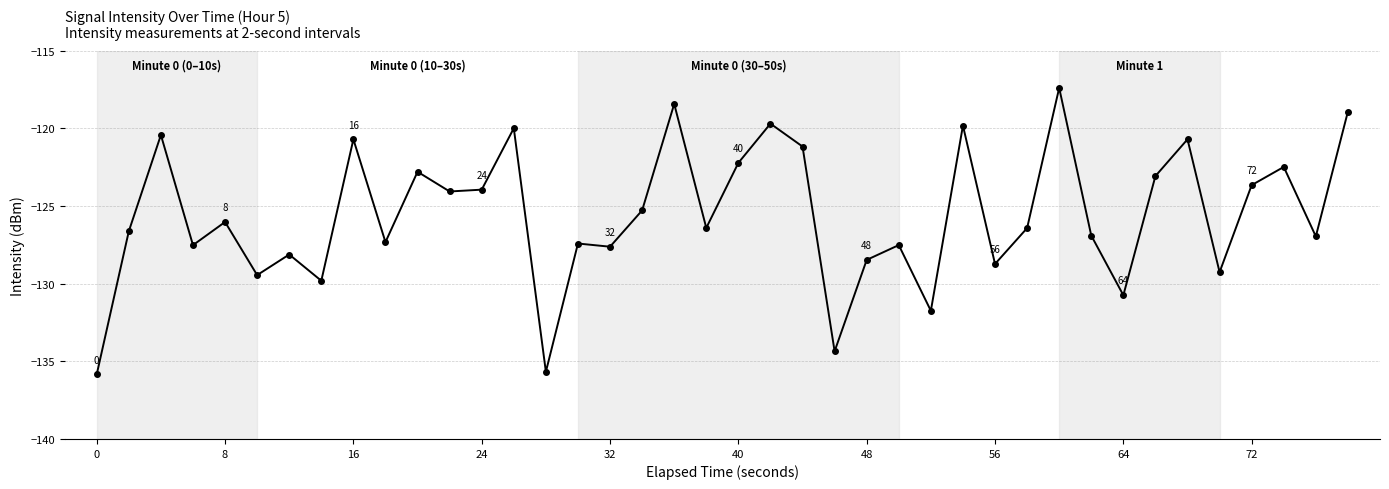

How many series are shown in this chart?

1